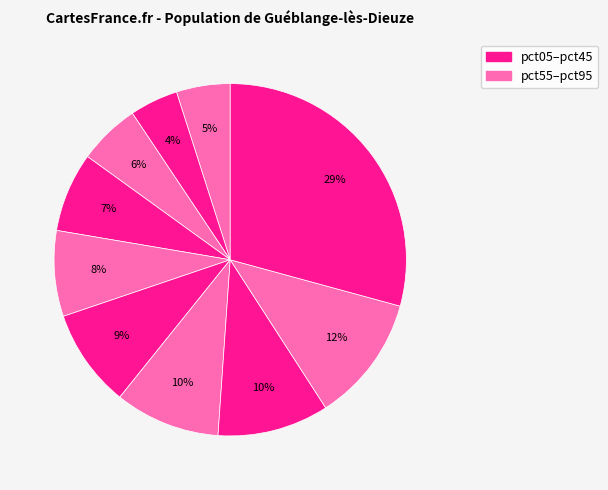

How many segments does this pie chart have?

10